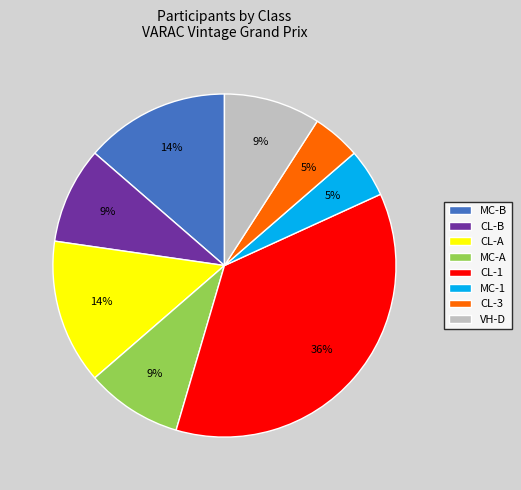

To the nearest percent, what is the combined percentage of CL-B and MC-1?

14%